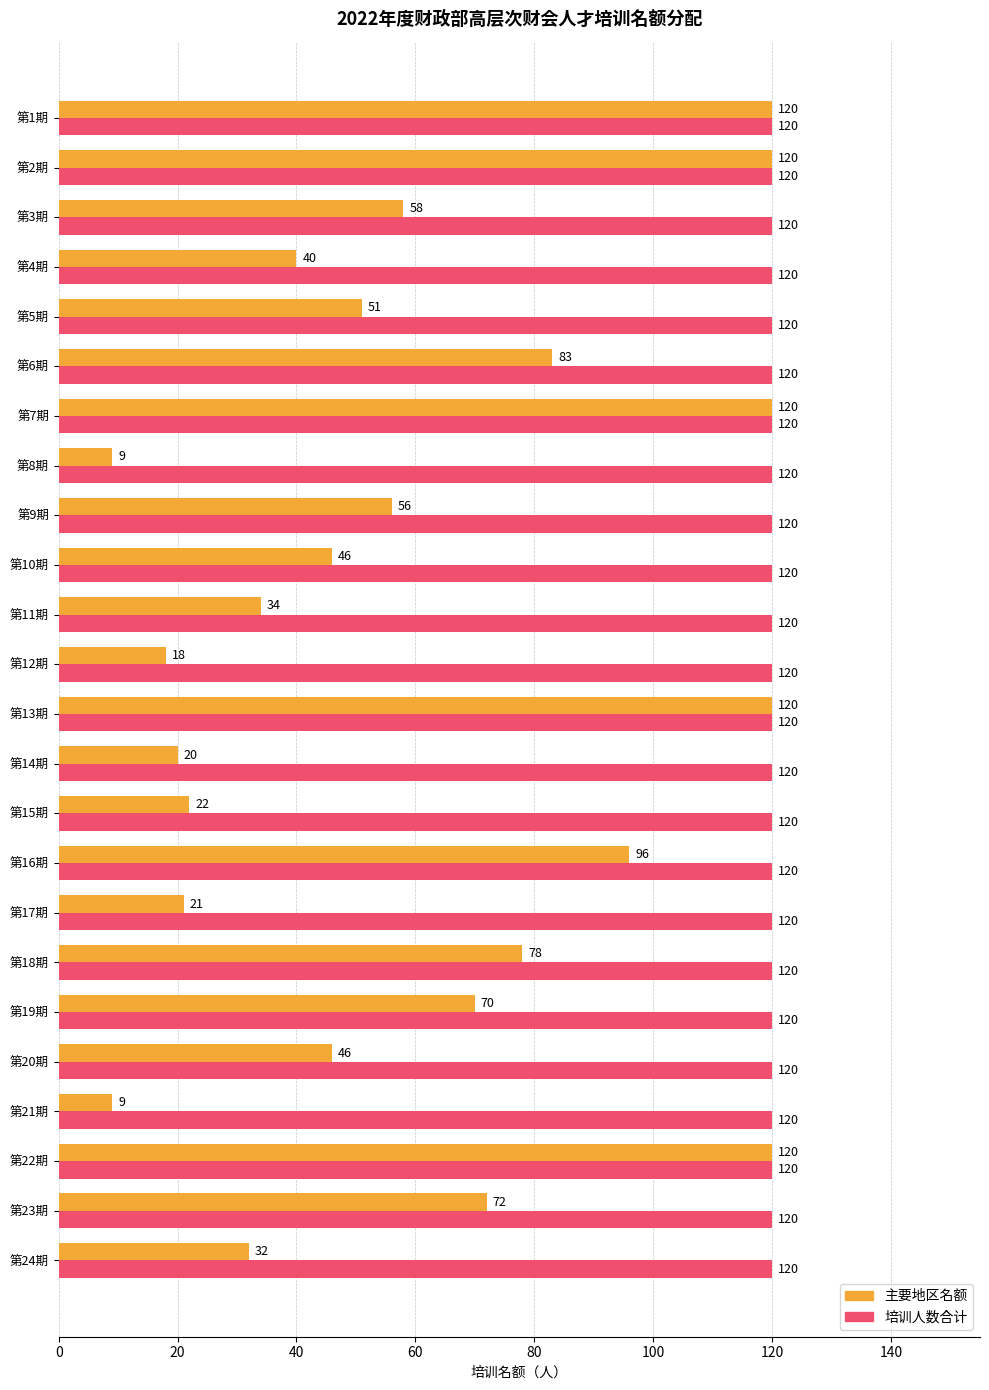

Where is 主要地区名额 nearest to the value 64?

第3期